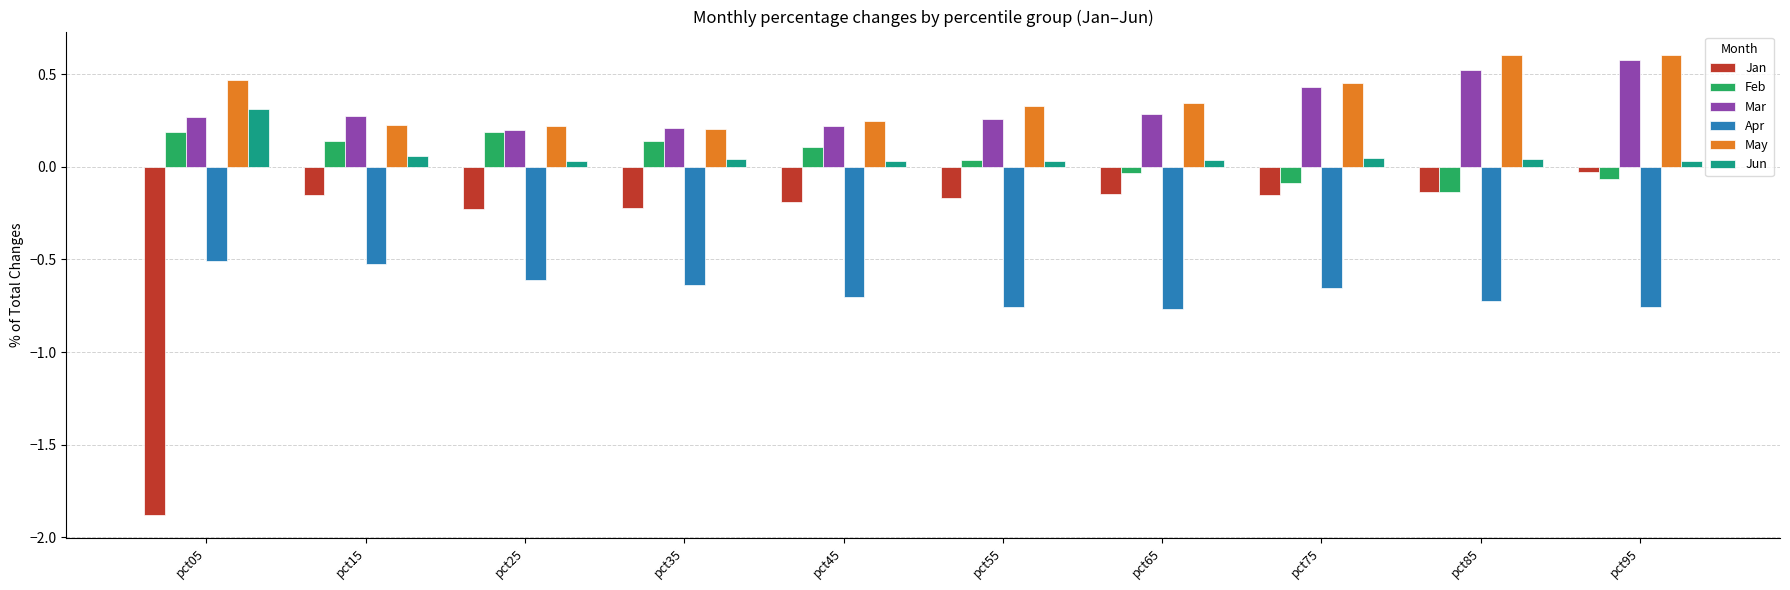

Which category has the lowest value in the Feb series?

pct85